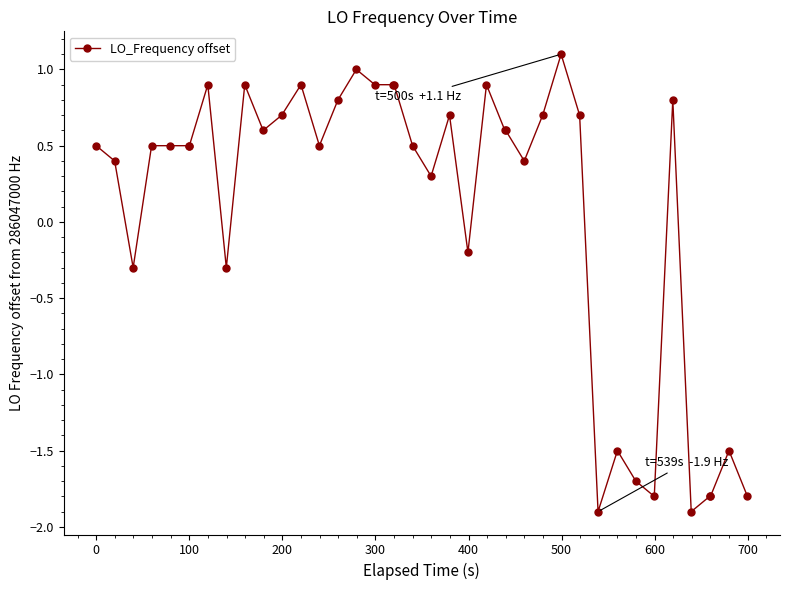

What is the difference between the maximum and minimum values?

3.0